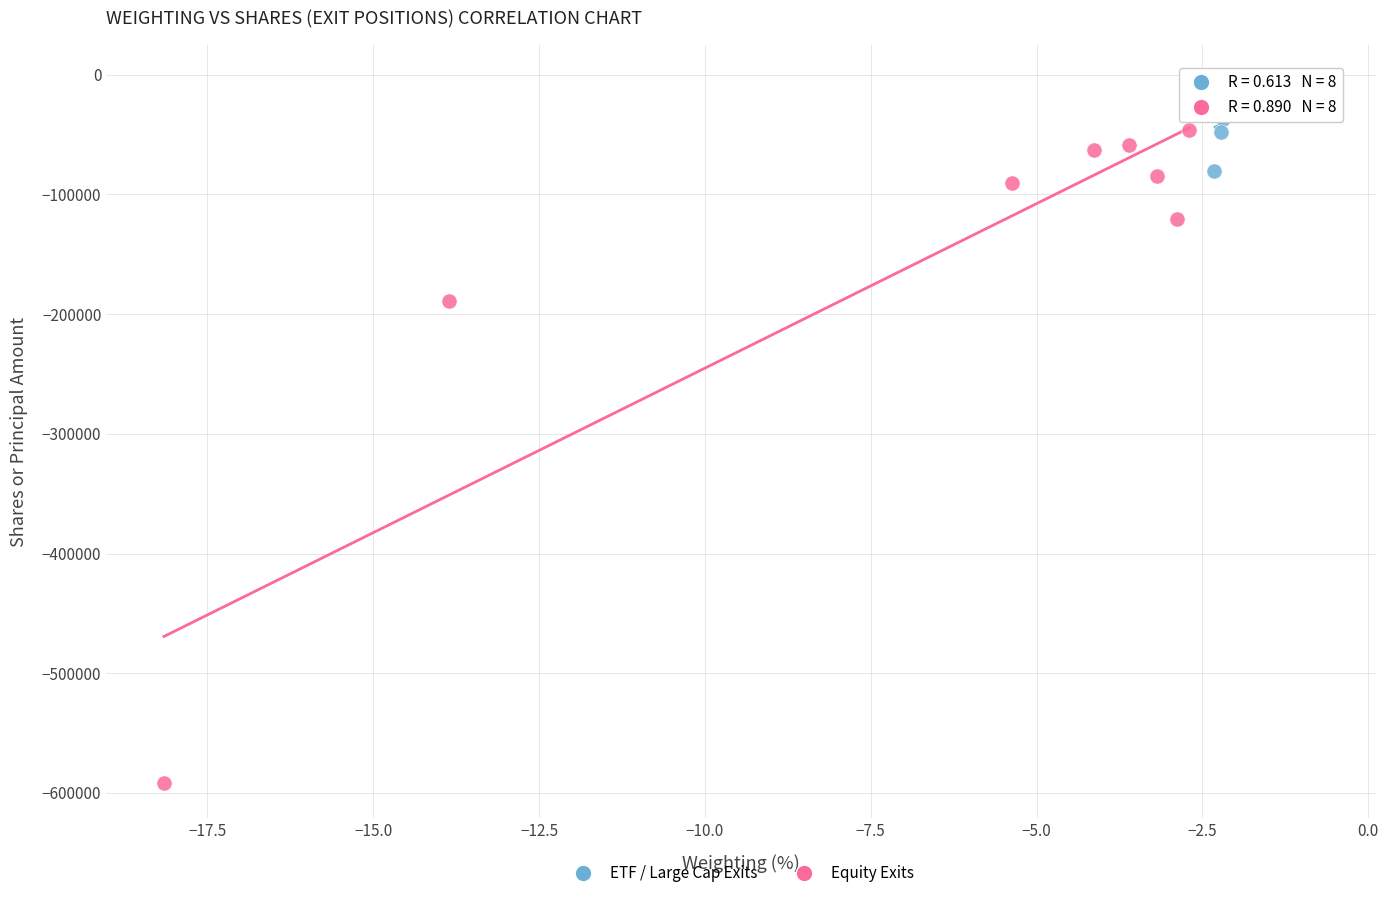

Which series reaches the minimum Y coordinate?

Equity Exits